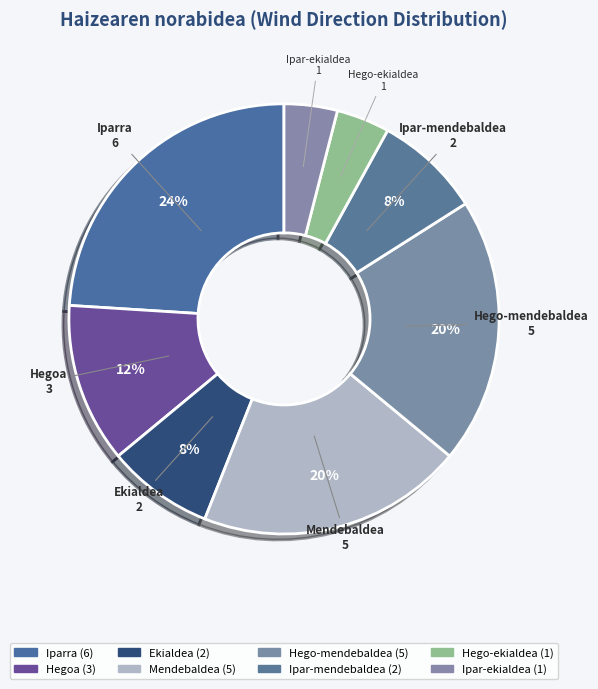

Count the number of slices in the pie.

8